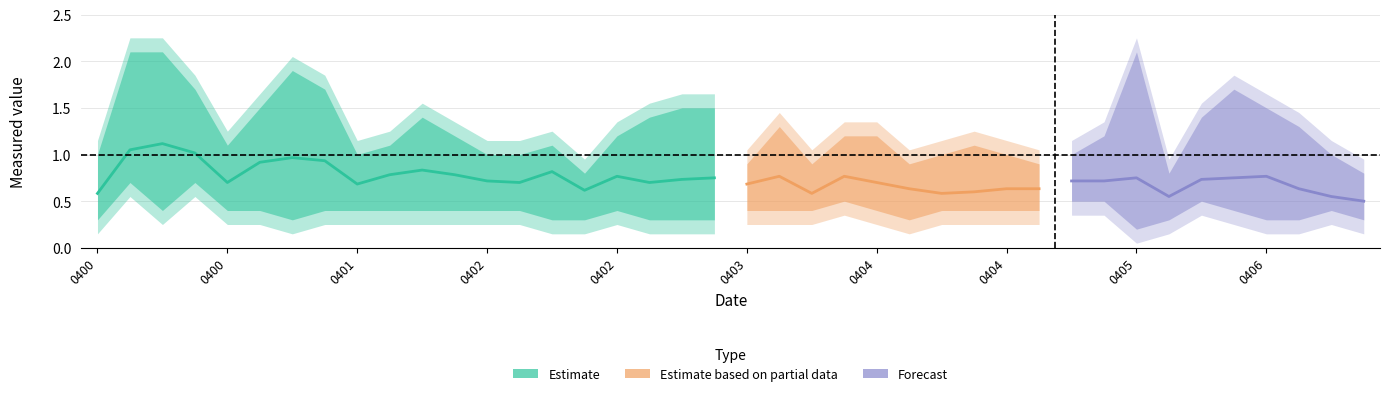

The value of 10.465 at 2006/04/04 05:20 is 0.3. True or false?

False